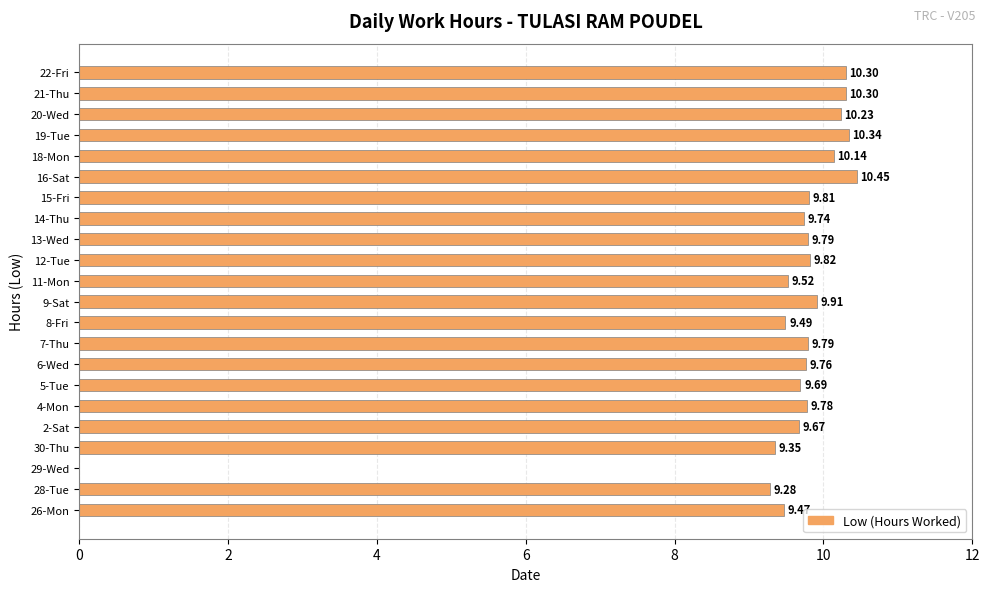

What is the sum of all values?

206.6